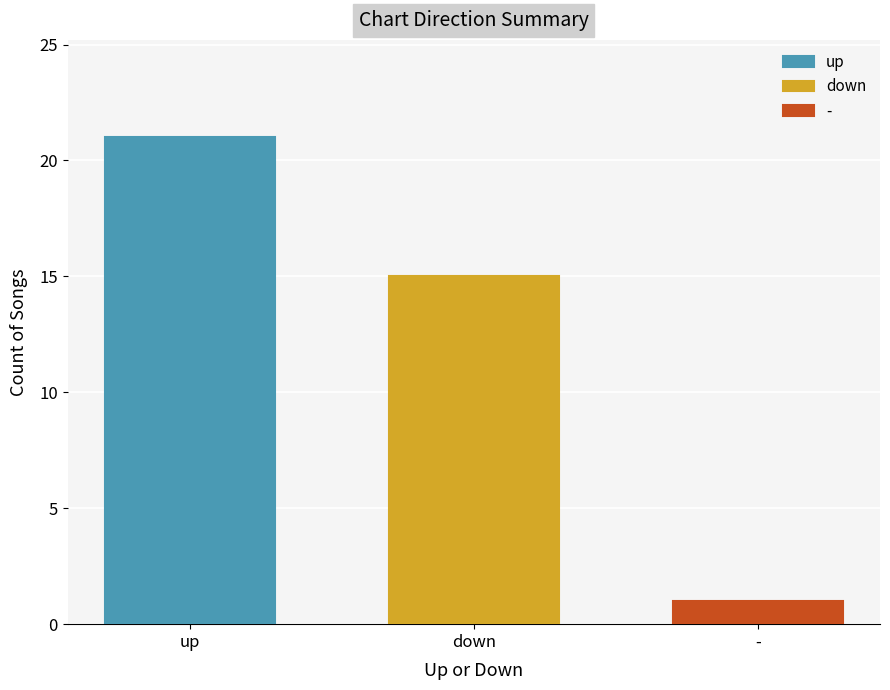

What value does the up series have at down?

21